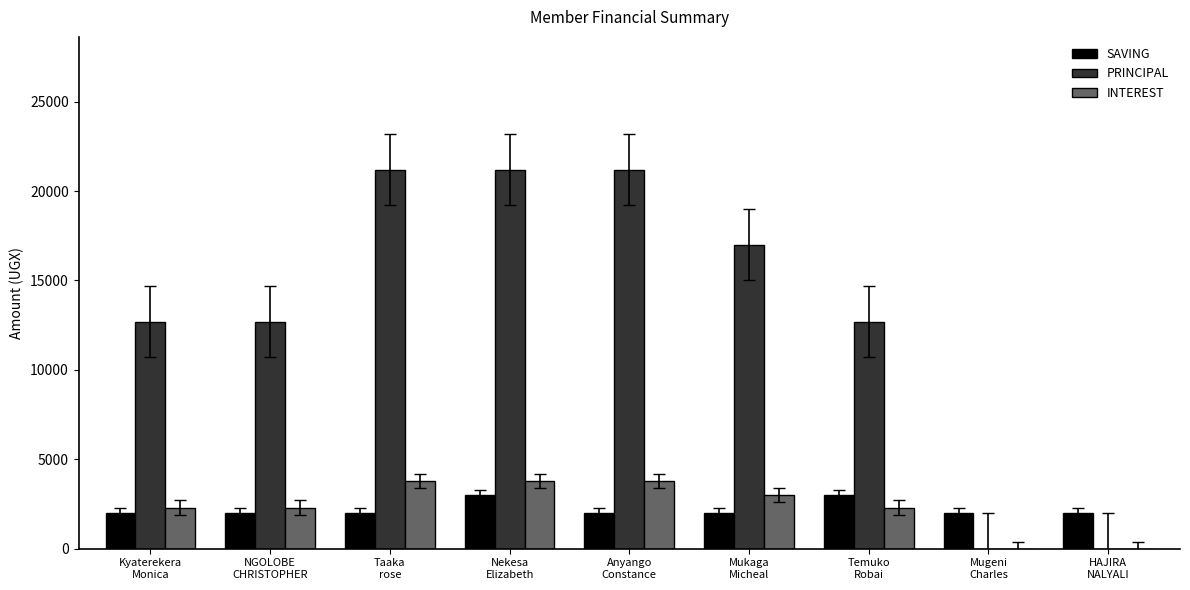

What is the maximum value shown in the chart?

21200